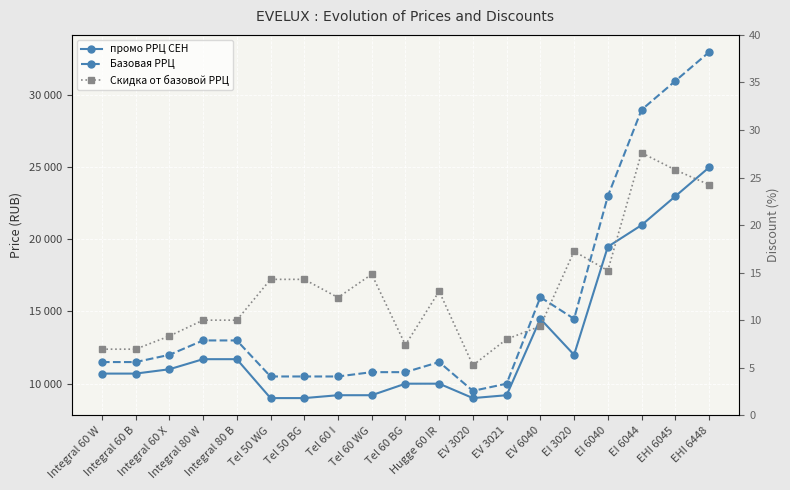

How many values in the Базовая РРЦ series exceed 11490?

9